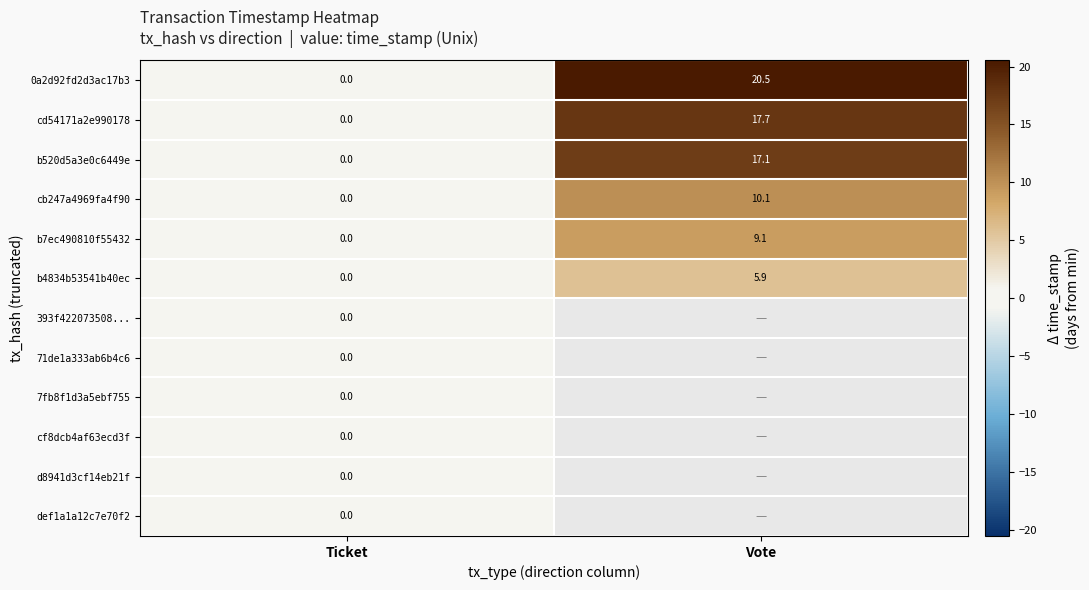

At how many categories does at least one series exceed 17?

1